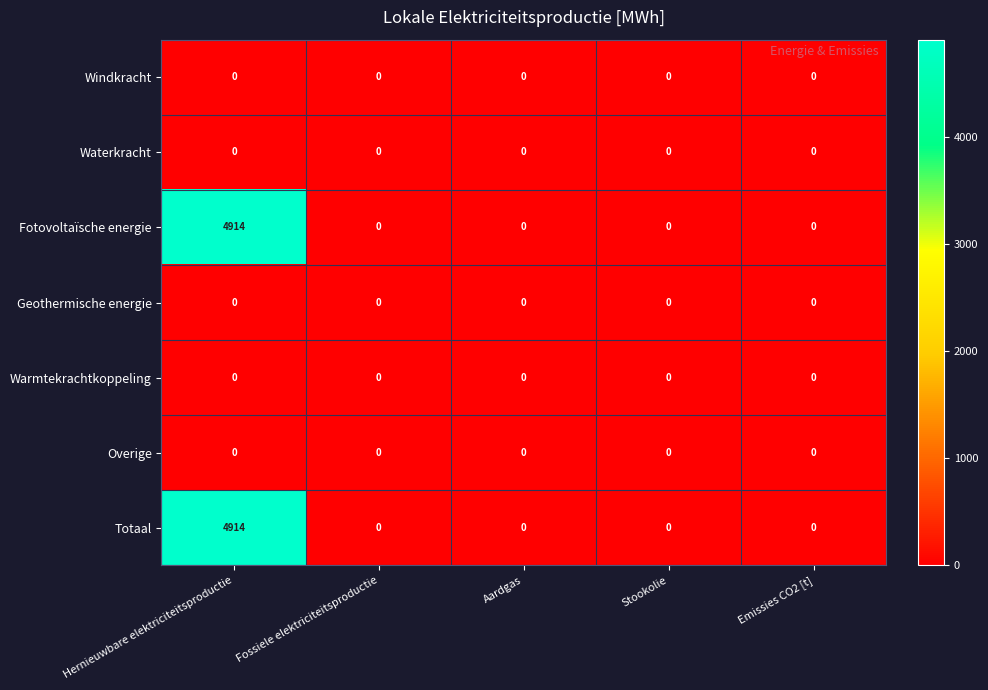

Which label corresponds to the largest value in the chart?

Hernieuwbare elektriciteitsproductie